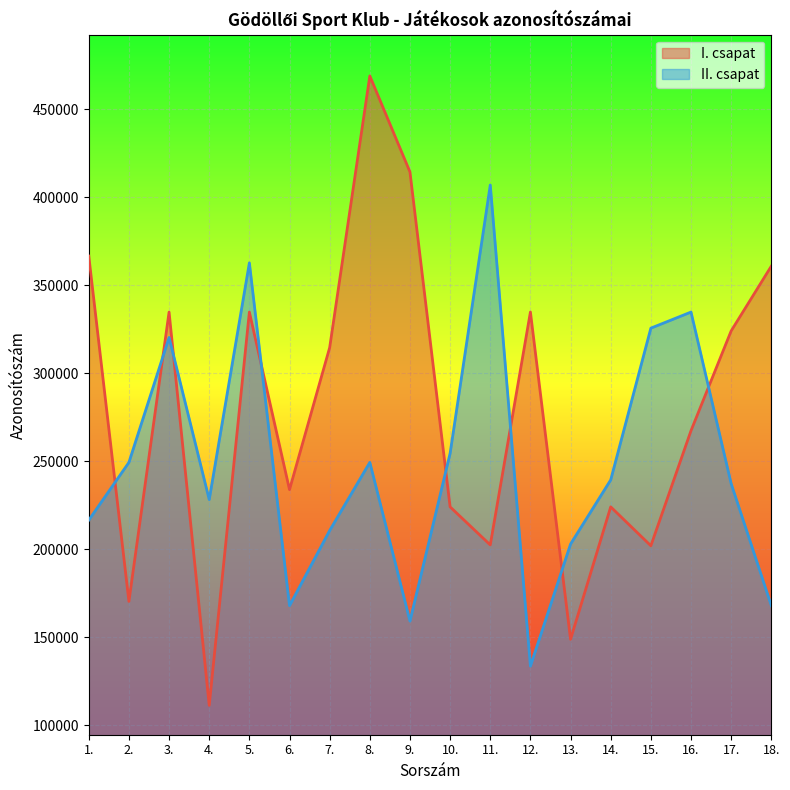

At which label does the data first exceed 314640?

1.